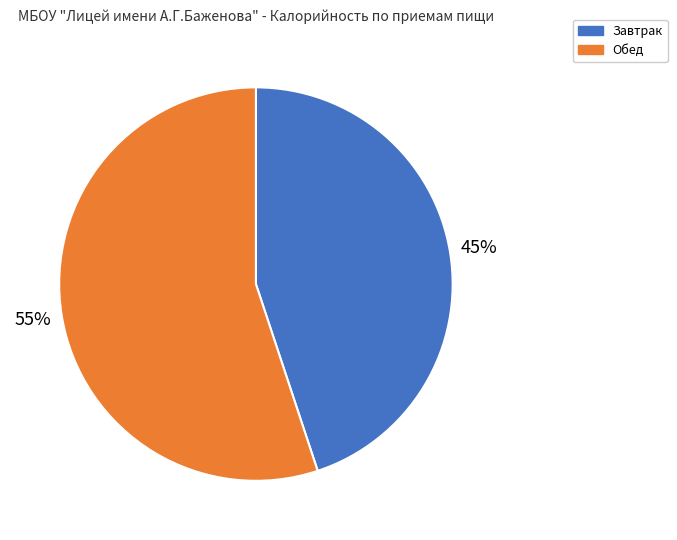

Is it true that Завтрак is 60% of the pie?

False